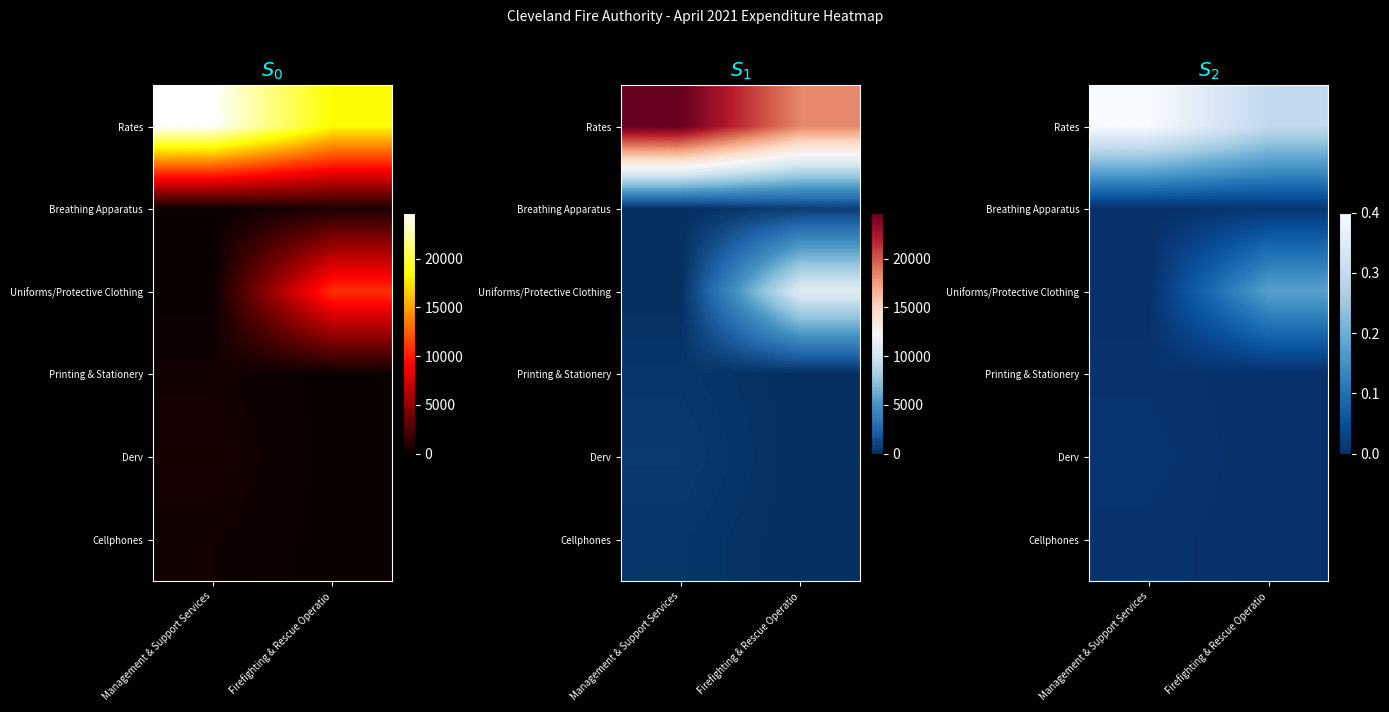

What is the difference between the Printing & Stationery values at Firefighting & Rescue Operatio and Management & Support Services?

344.0